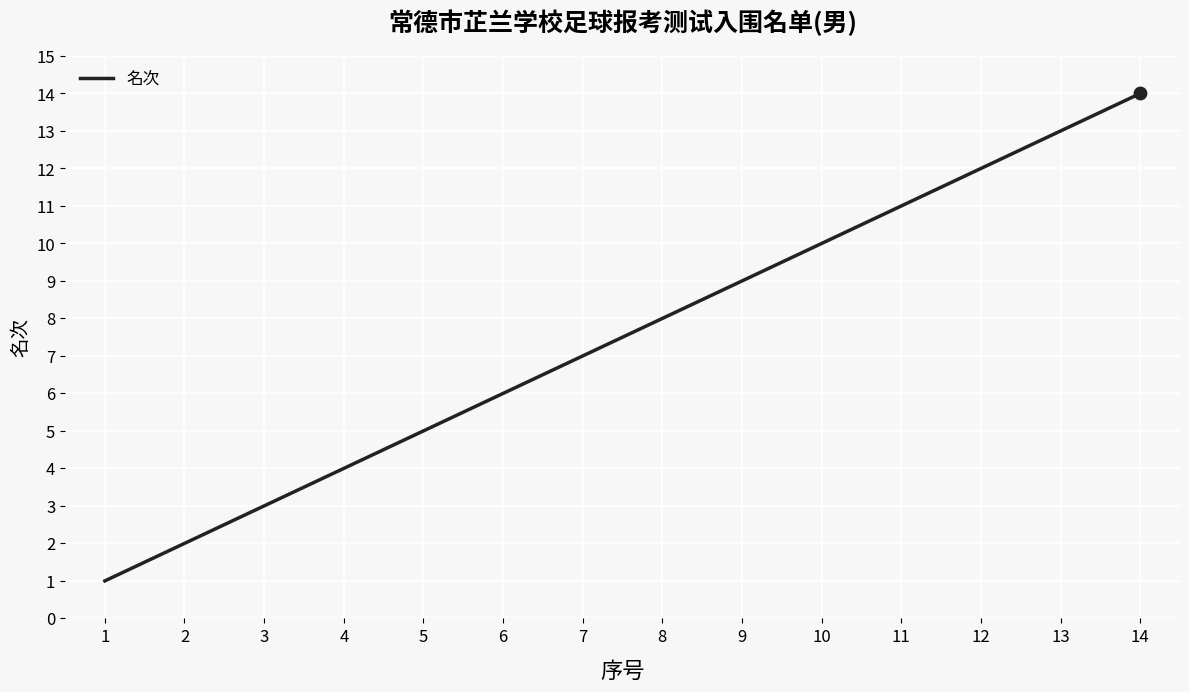

What is the change in value from 1 to 11?

+10